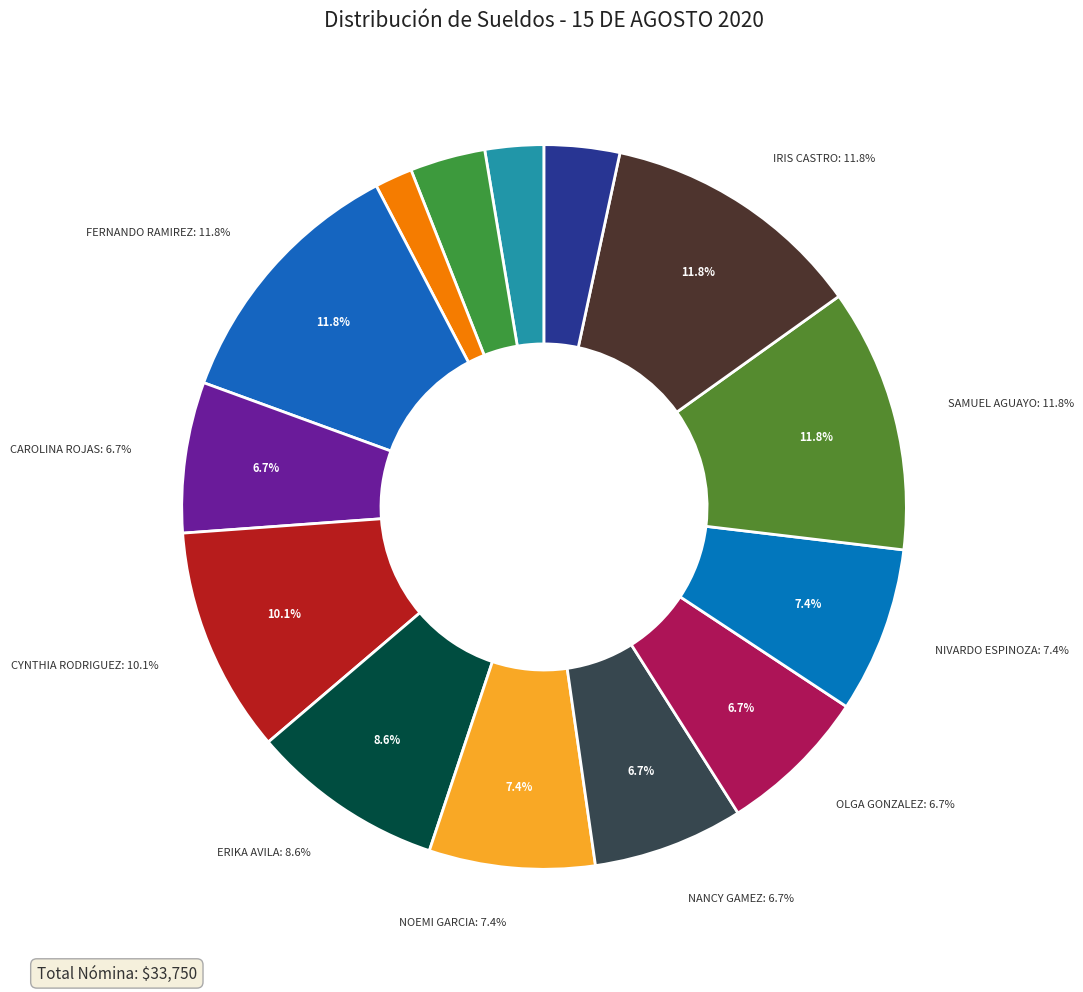

Does any single category account for the majority?

No